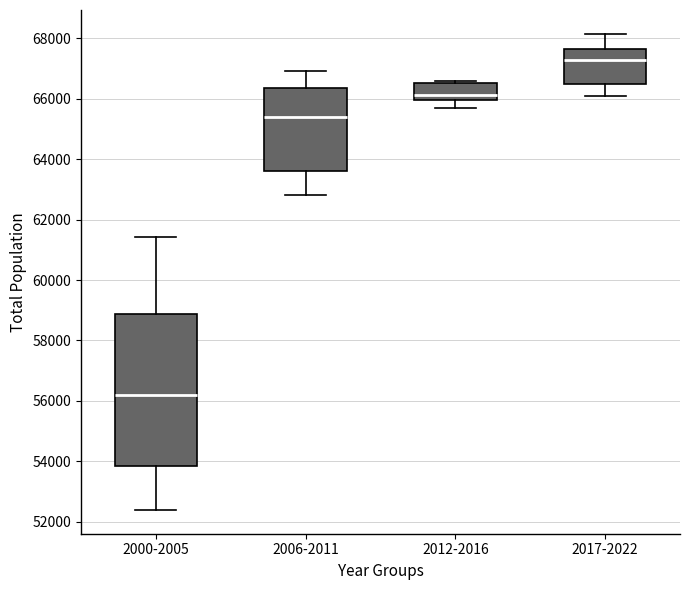

Which box's median line is the lowest?

2000-2005